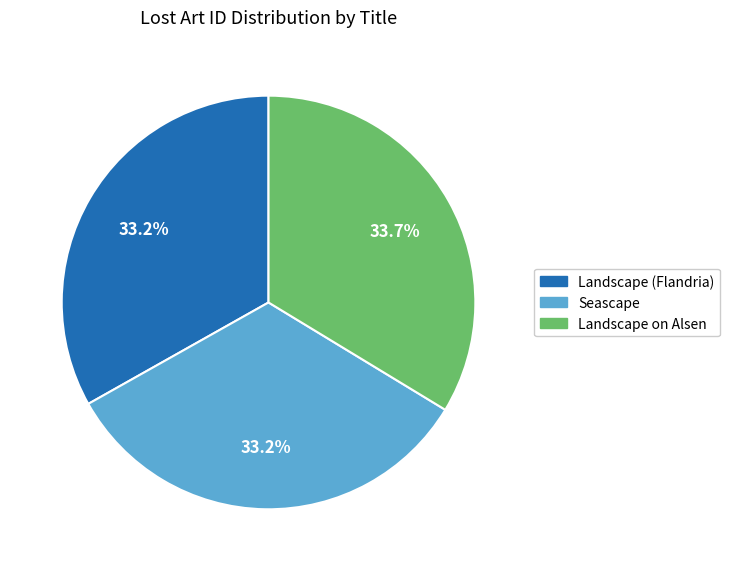

Does Seascape account for over 50% of the chart?

No